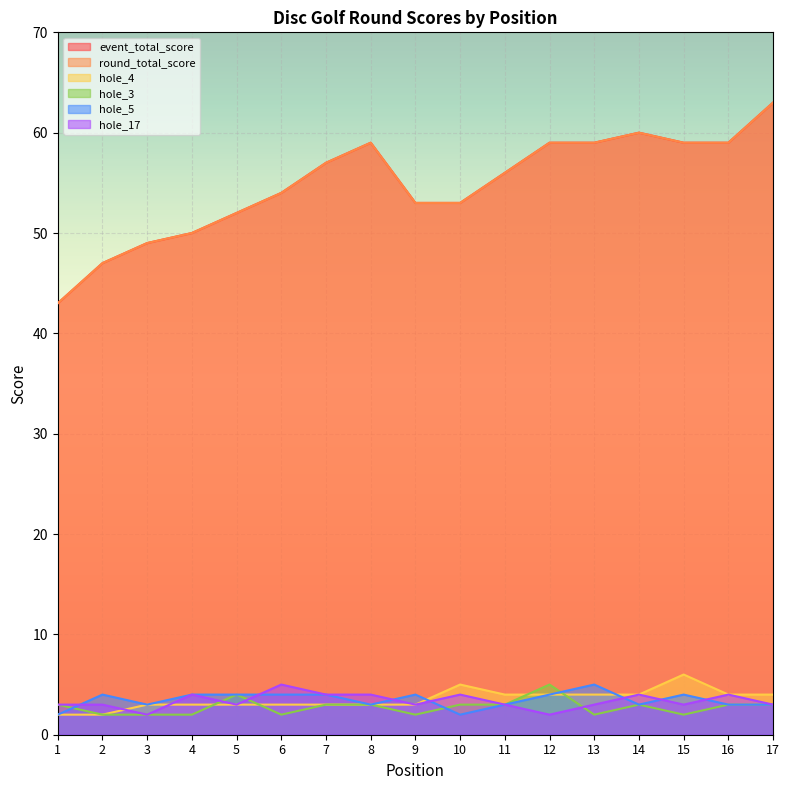

What is the sum of all hole_3 values?

47